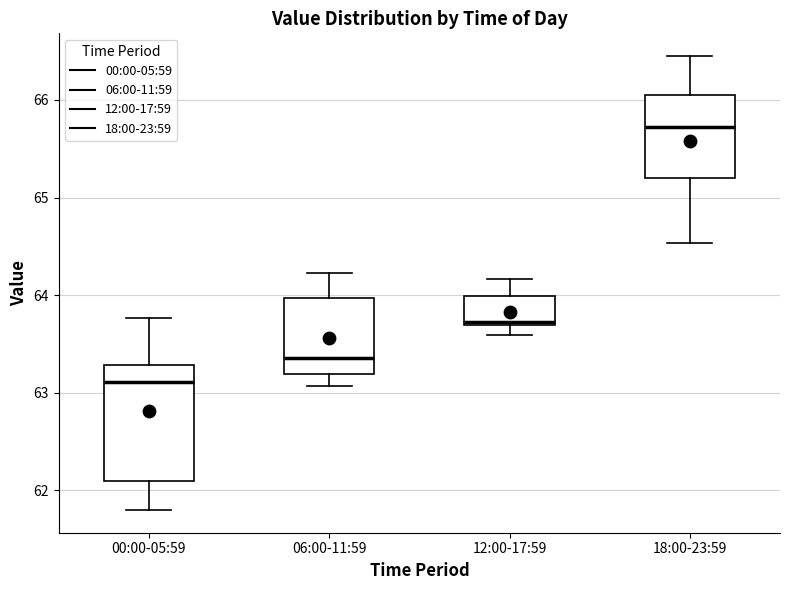

Where does the median line of the box for 06:00-11:59 sit on the y-axis? The values are not printed on the chart, so give them approximately, as read against the axis.

63.4